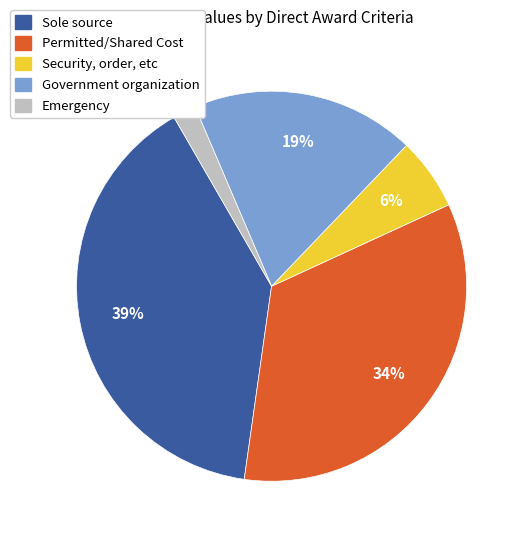

Does any single category account for the majority?

No